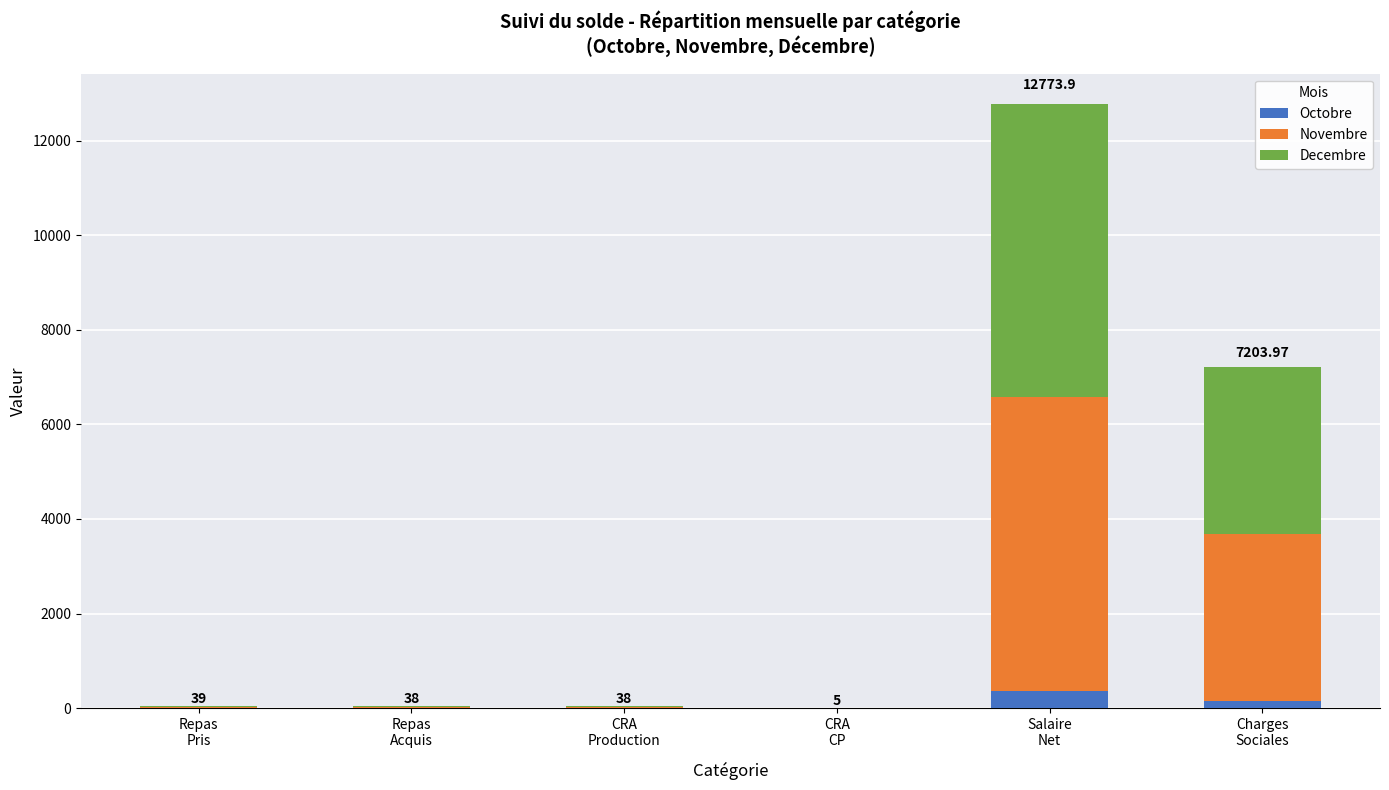

Where is Octobre nearest to the value 181?

Charges
Sociales